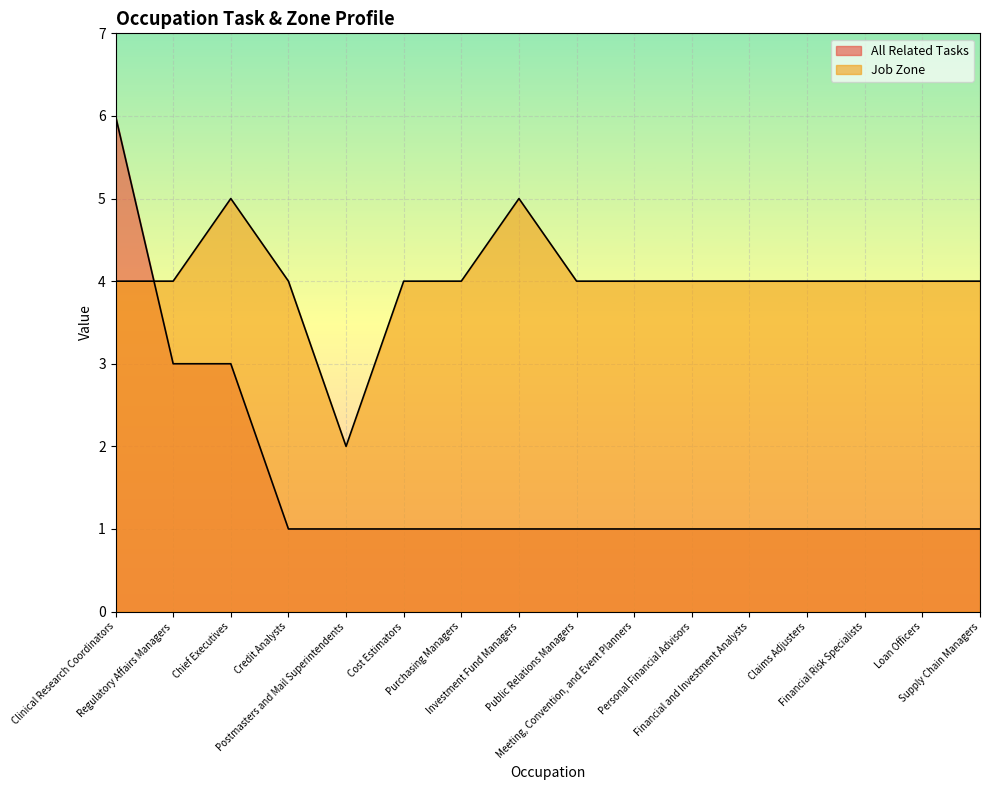

True or false: Job Zone and All Related Tasks intersect in this chart.

True